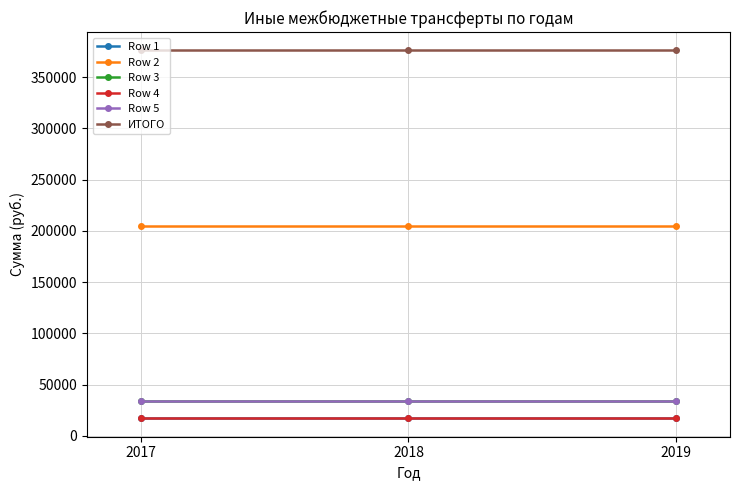

How many series are shown in this chart?

6